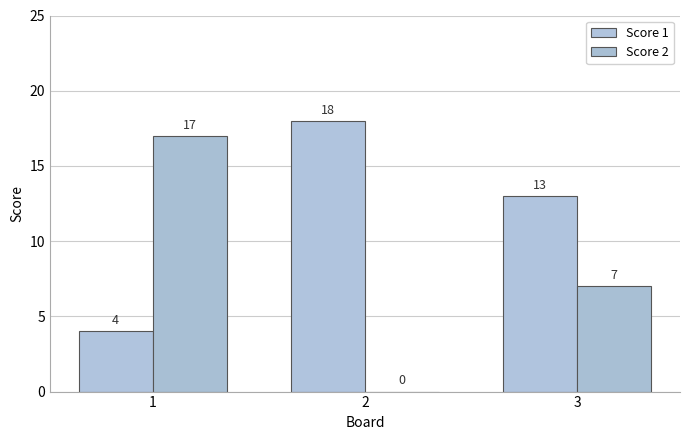

The Score 1 series shows 1 at 1. True or false?

False